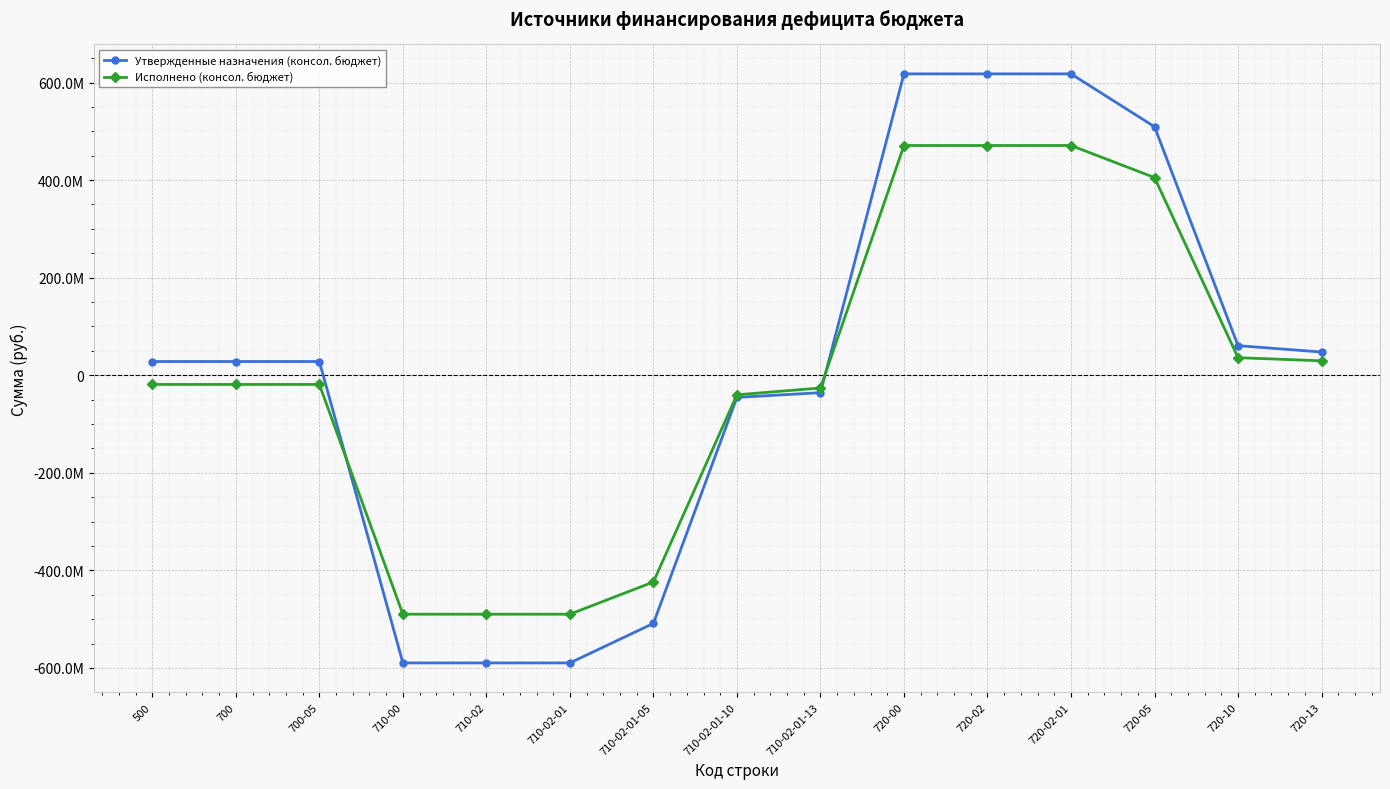

The Утвержденные назначения (консол. бюджет) series shows -45389528.0 at 710-02-01-10. True or false?

True